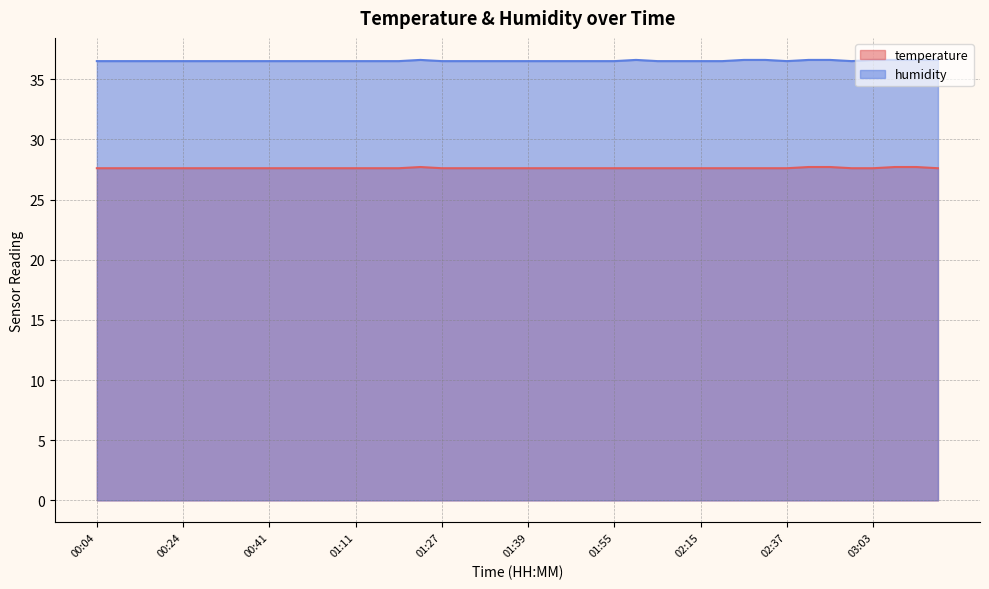

Read the temperature value at 01:16.

27.6